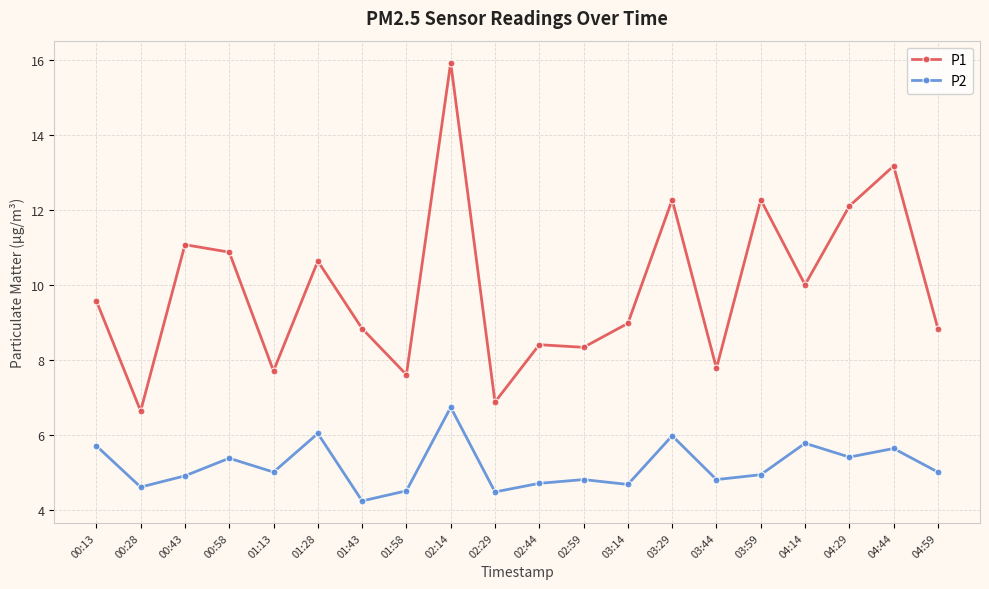

Which series has the largest range (max minus min)?

P1